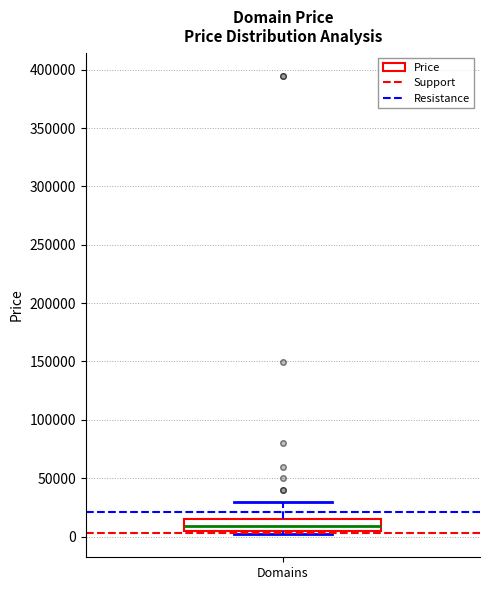

Read this box plot against the y-axis: the position of the median line, the range covered by the box, and the ends of both whiskers. The values are not printed on the chart, so give them approximately, as read against the axis.

median 10000, box 5000 to 15000, whiskers 0 to 30000